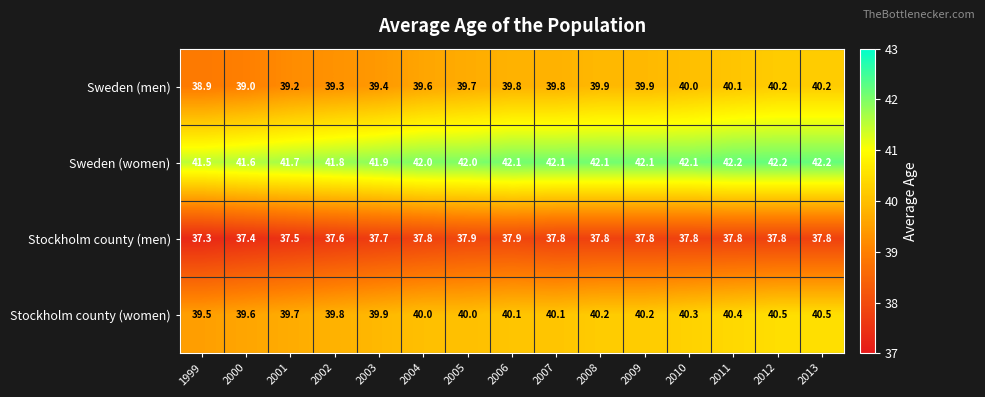

Is the value of Sweden (men) at 2005 greater than the value of Stockholm county (men) at 2011?

Yes